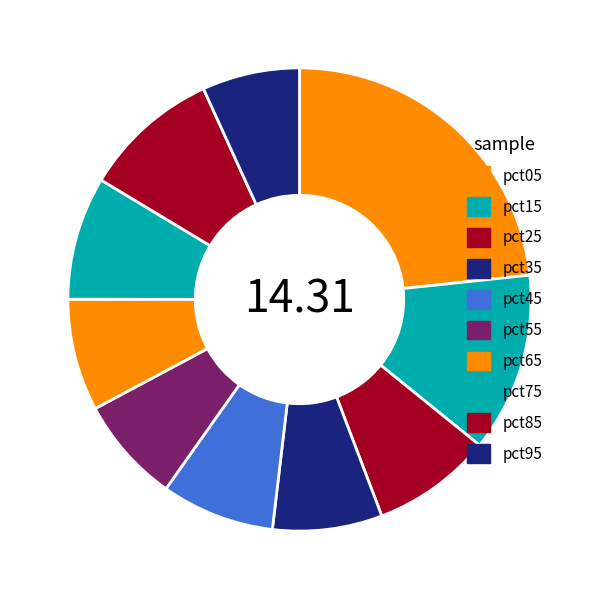

How many segments does this pie chart have?

10